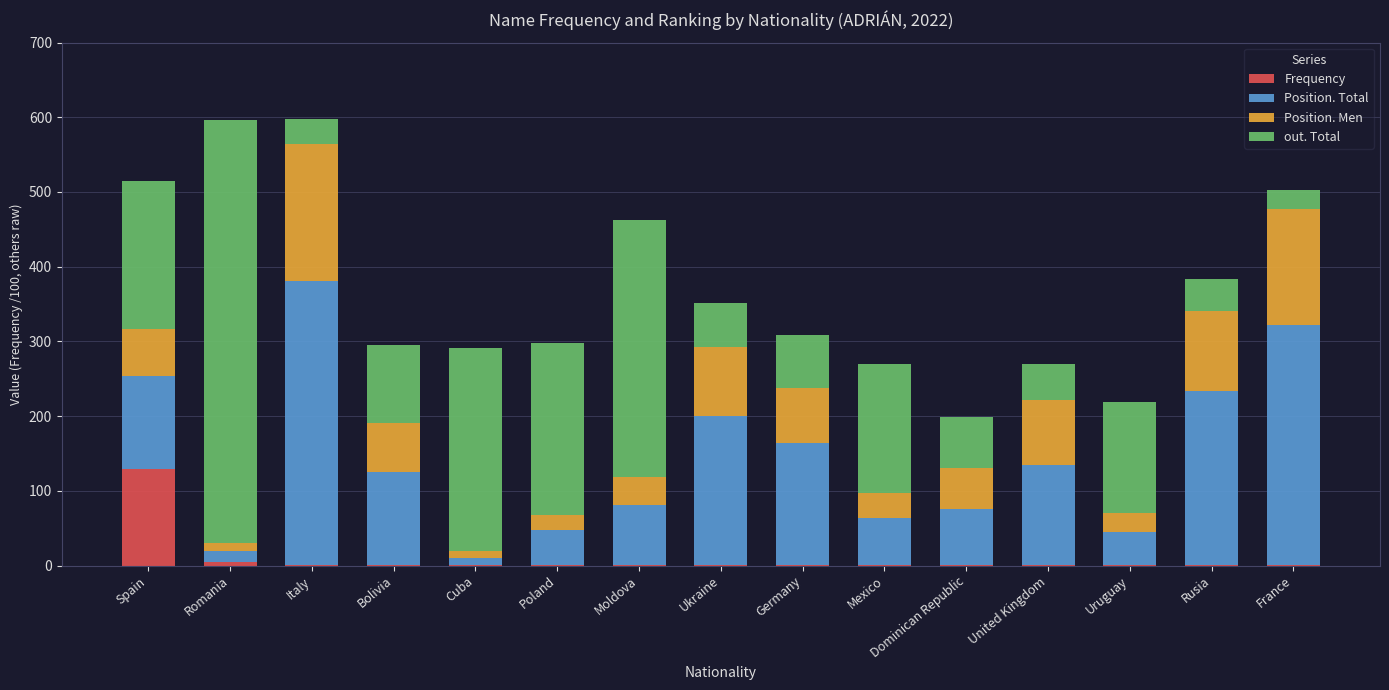

What is the highest value of the Frequency series?

129.2